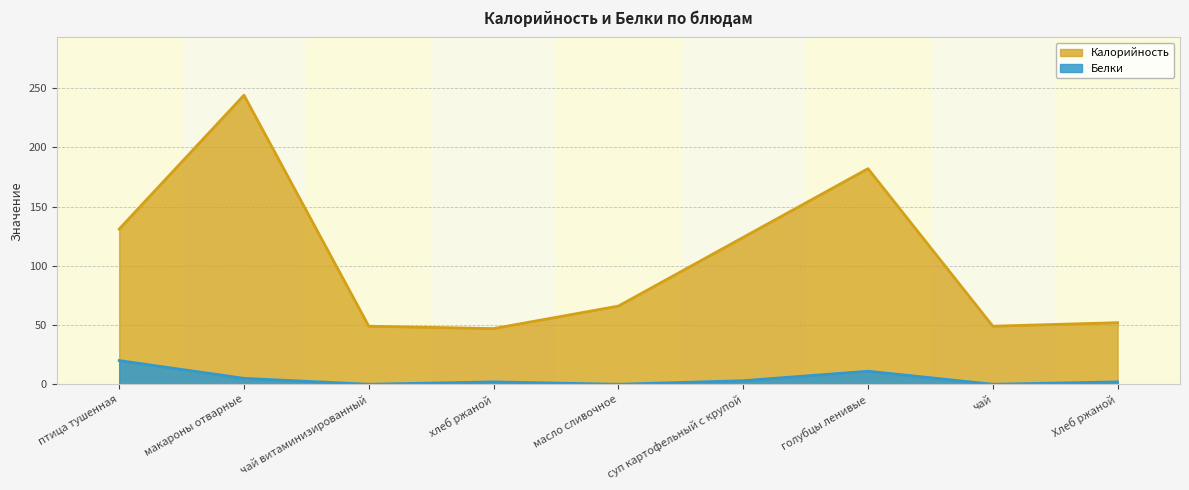

How many lines are shown in the chart?

2